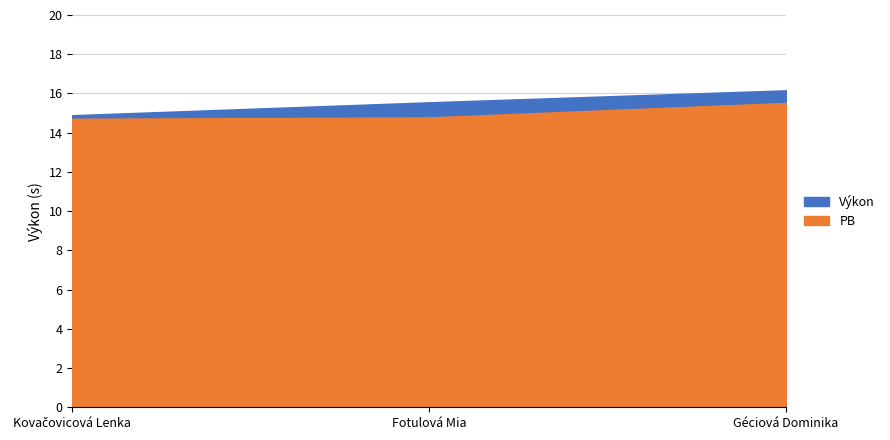

What is the difference between the PB values at Fotulová Mia and Kovačovicová Lenka?

0.1